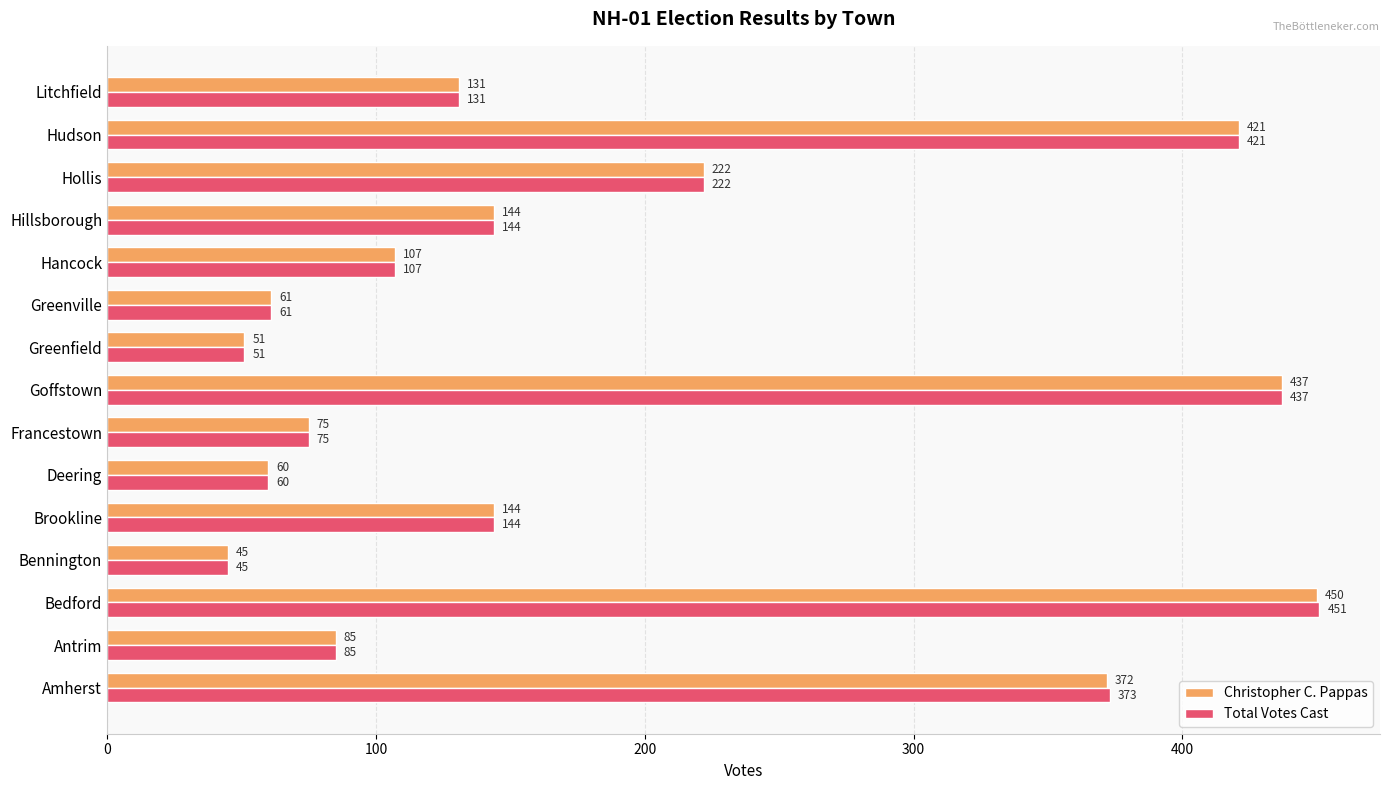

Which series has the widest spread of values?

Total Votes Cast